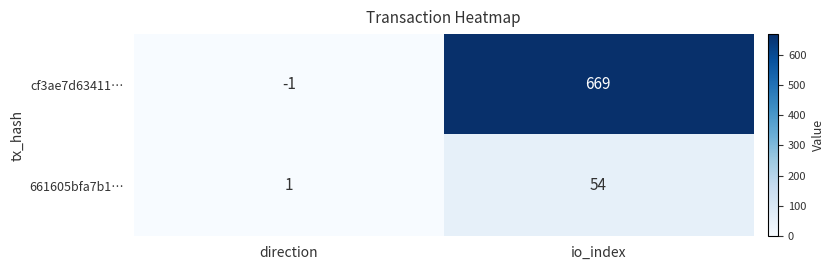

At how many categories does at least one series exceed 234?

1